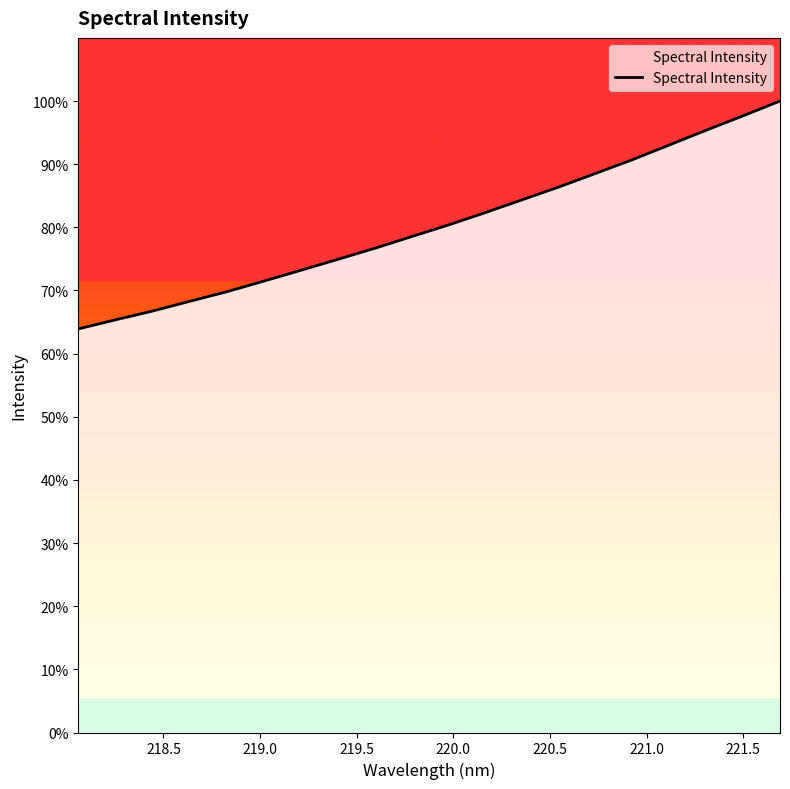

Is this an area chart (filled region under the line)?

Yes